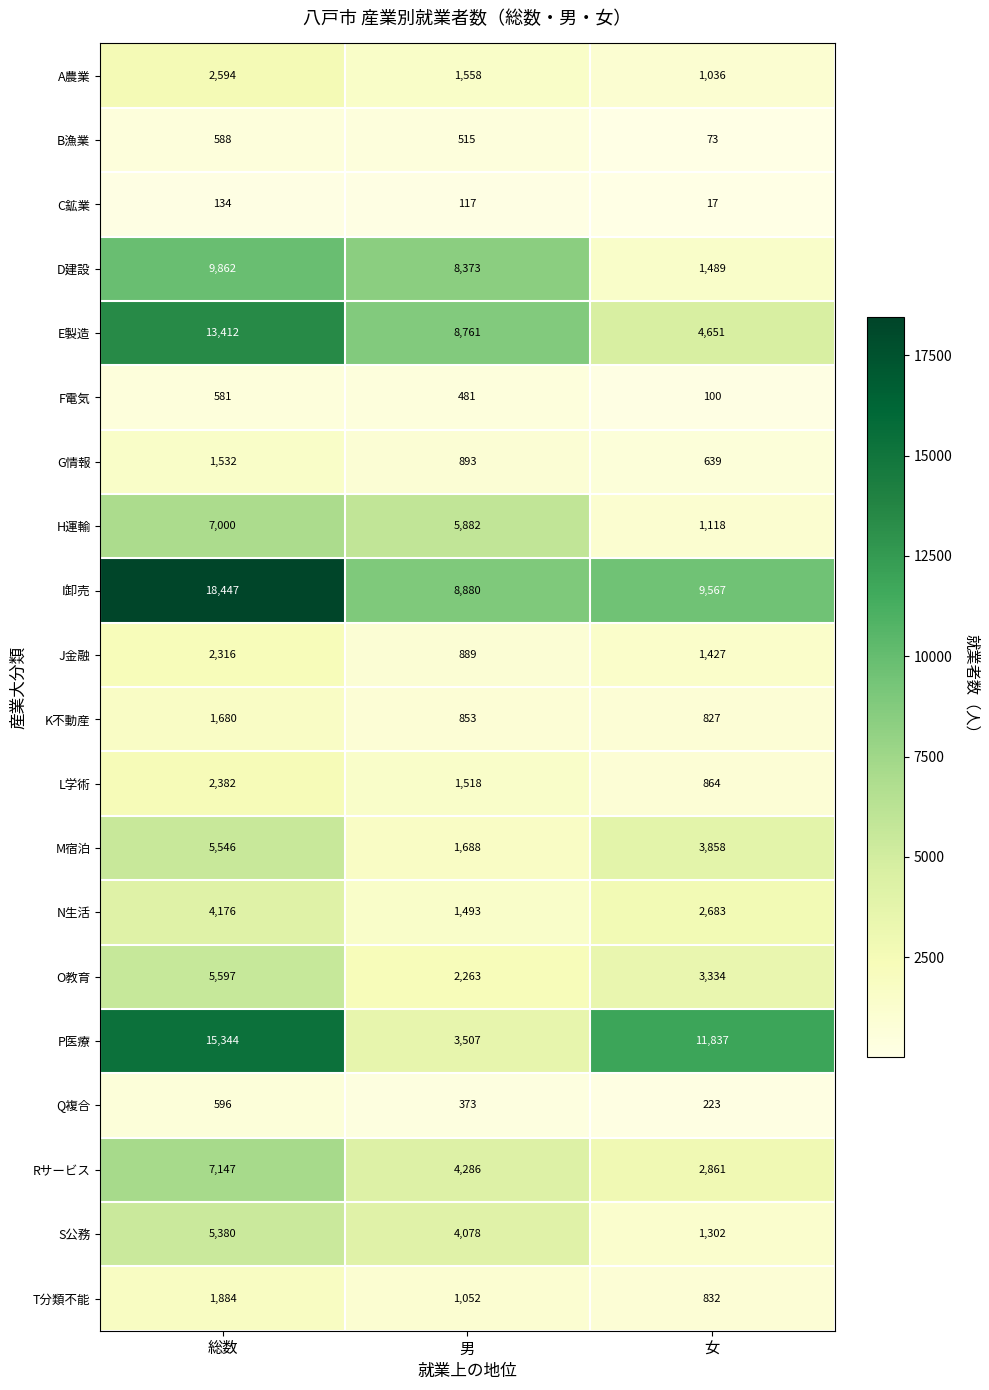

What is the lowest value of the Q複合 series?

223